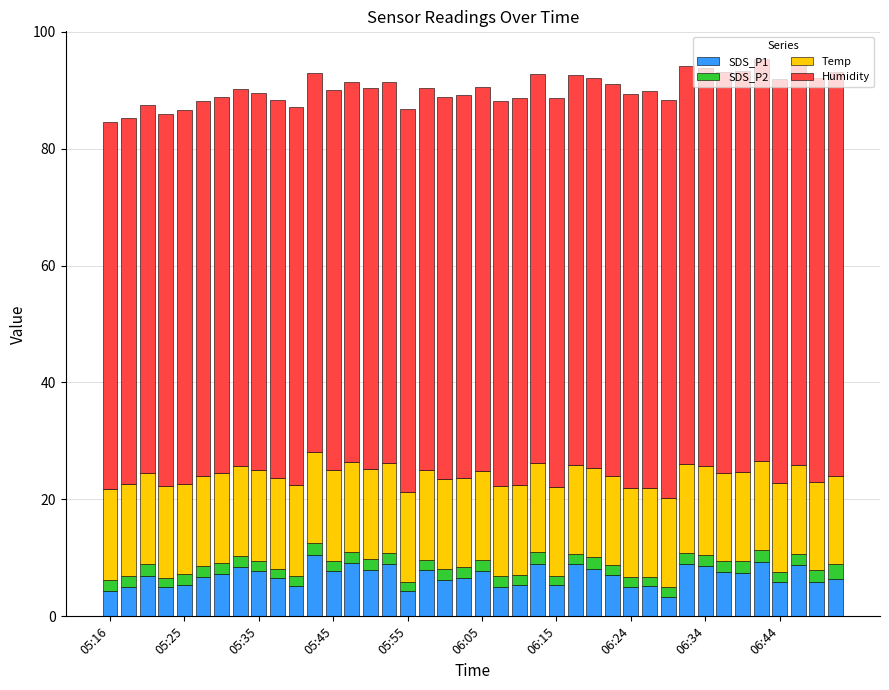

What is the lowest value of the SDS_P1 series?

3.3